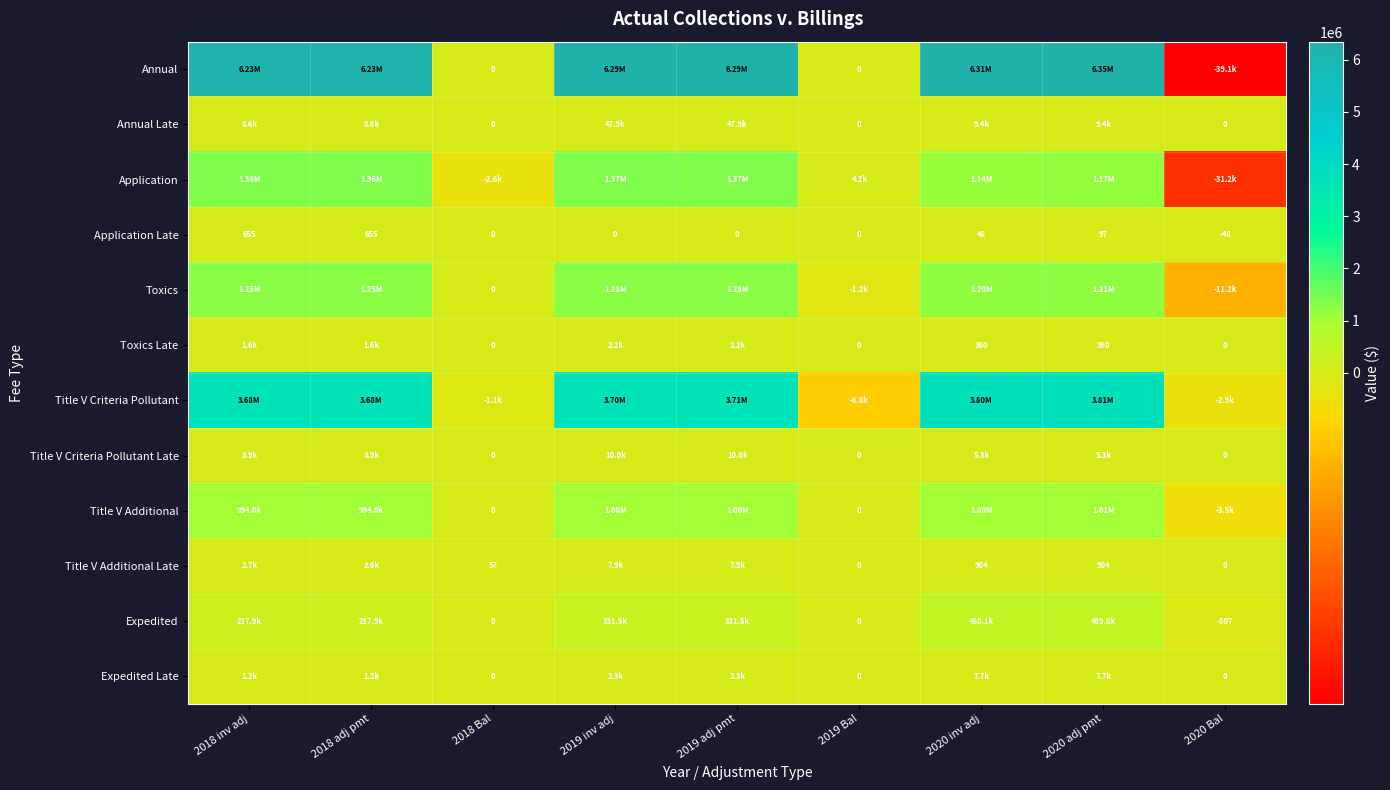

Where does the Annual series first go above 6231198?

2018 inv adj